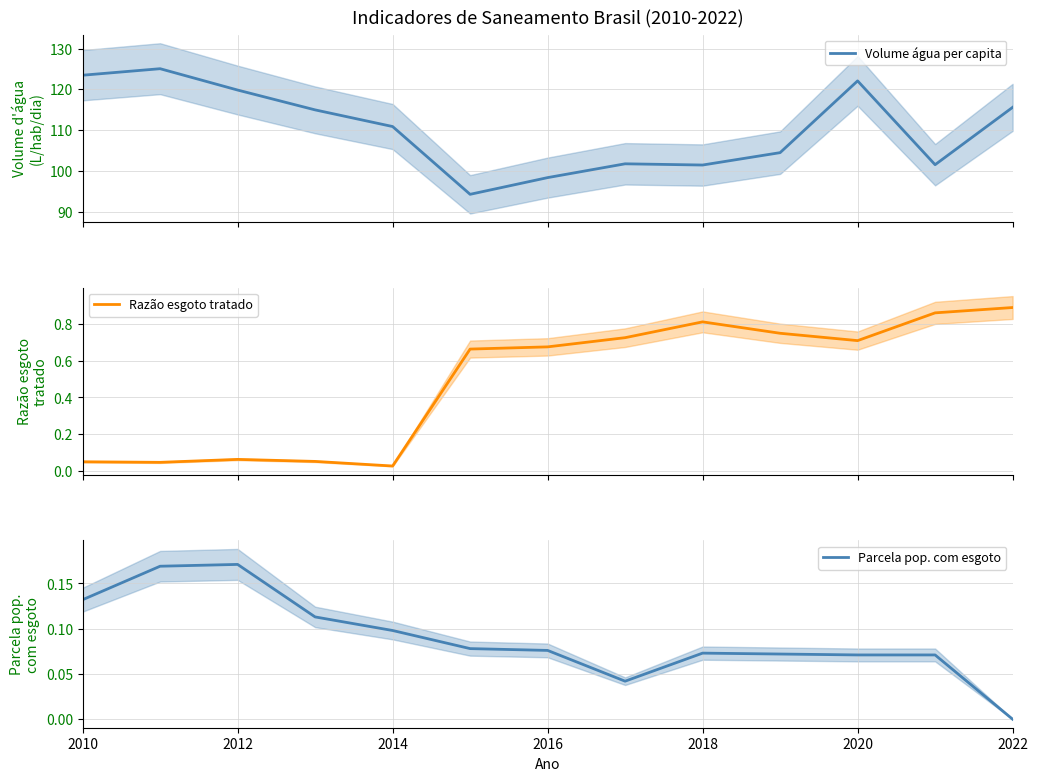

True or false: Parcela pop. com esgoto has a value of 0.2 at 2014.

False